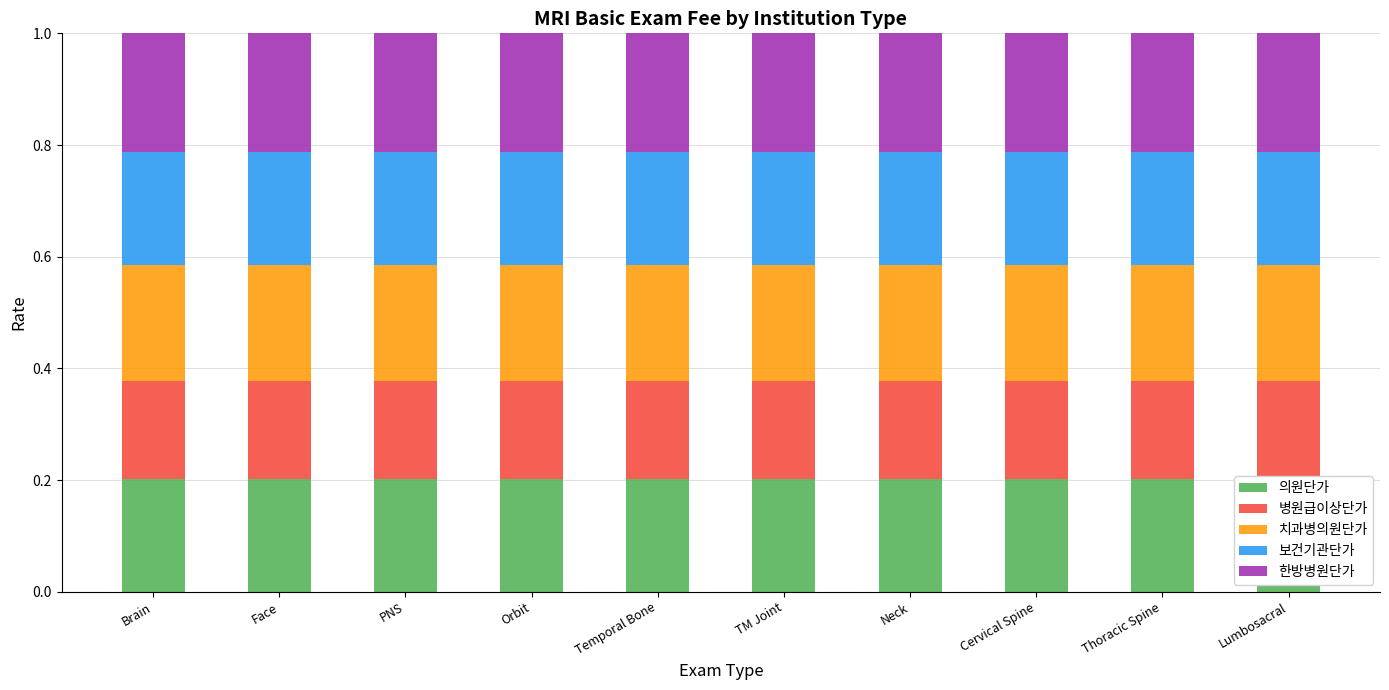

Rank the categories by 한방병원단가 value from highest to lowest.

Brain, Face, PNS, Orbit, Temporal Bone, TM Joint, Neck, Cervical Spine, Thoracic Spine, Lumbosacral